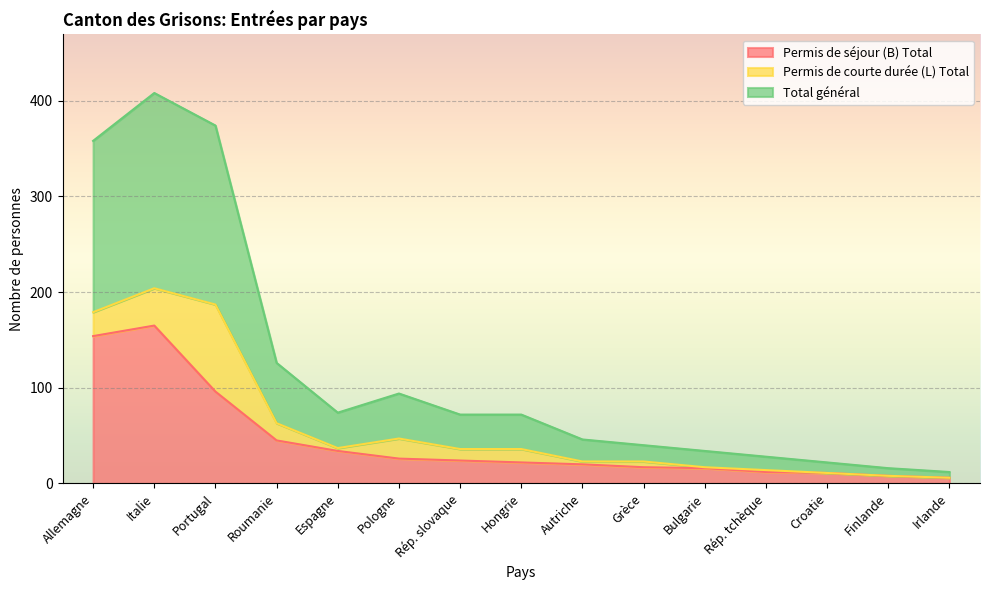

In Permis de séjour (B) Total, how many points are higher than both neighbors (excluding endpoints)?

1